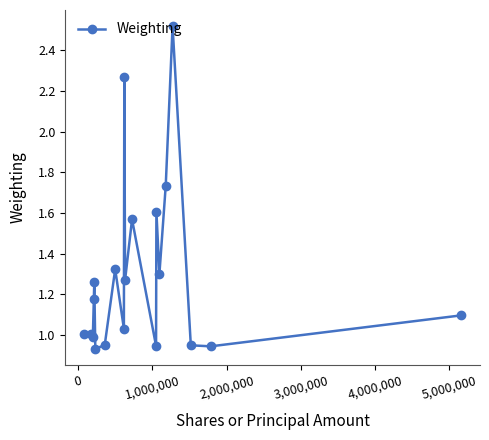

What is the sum of all values?

25.9